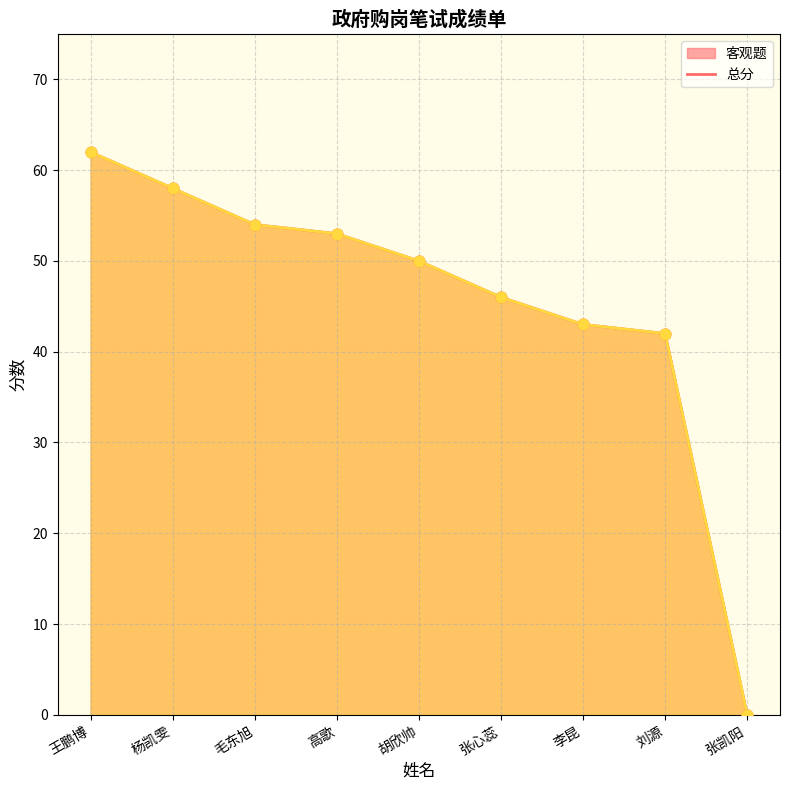

Which series contains the highest Y value?

客观题